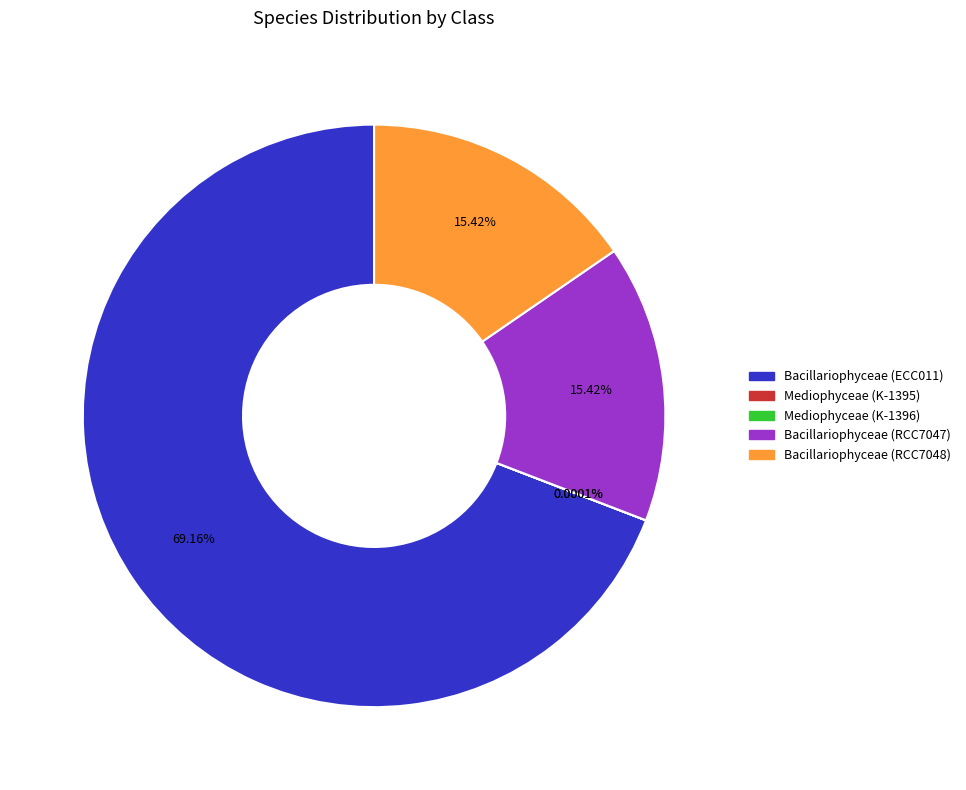

Is it true that Bacillariophyceae (ECC011) is 69% of the pie?

True